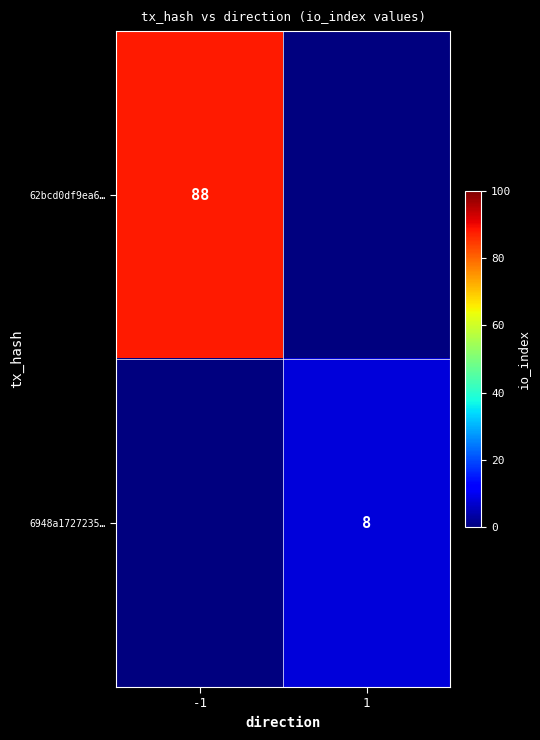

True or false: 6948a1727235… has a value of 4 at 1.

False